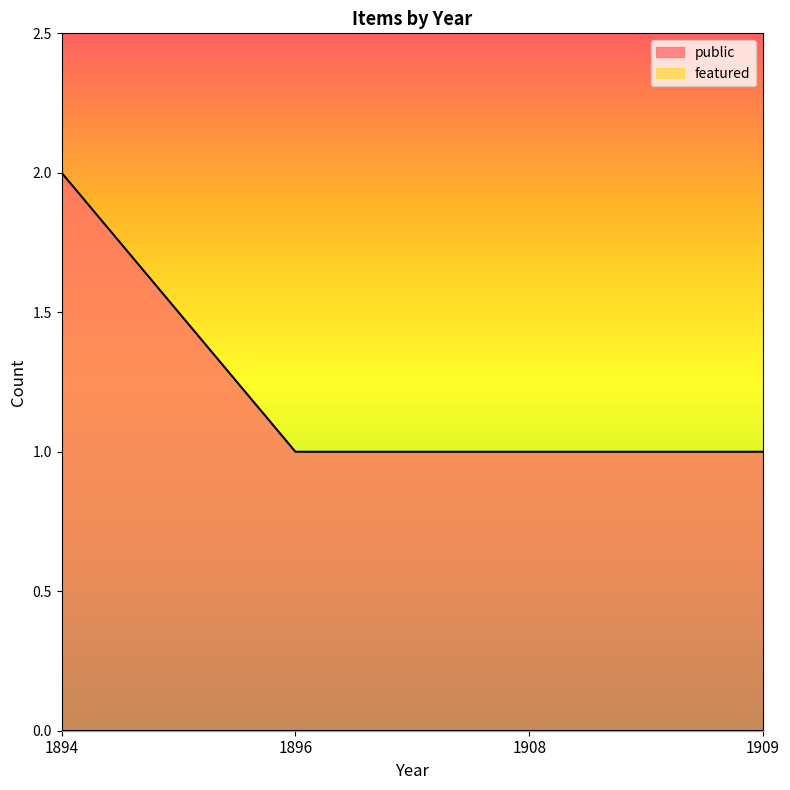

What is the spread (max minus min) of values at 1894?

2